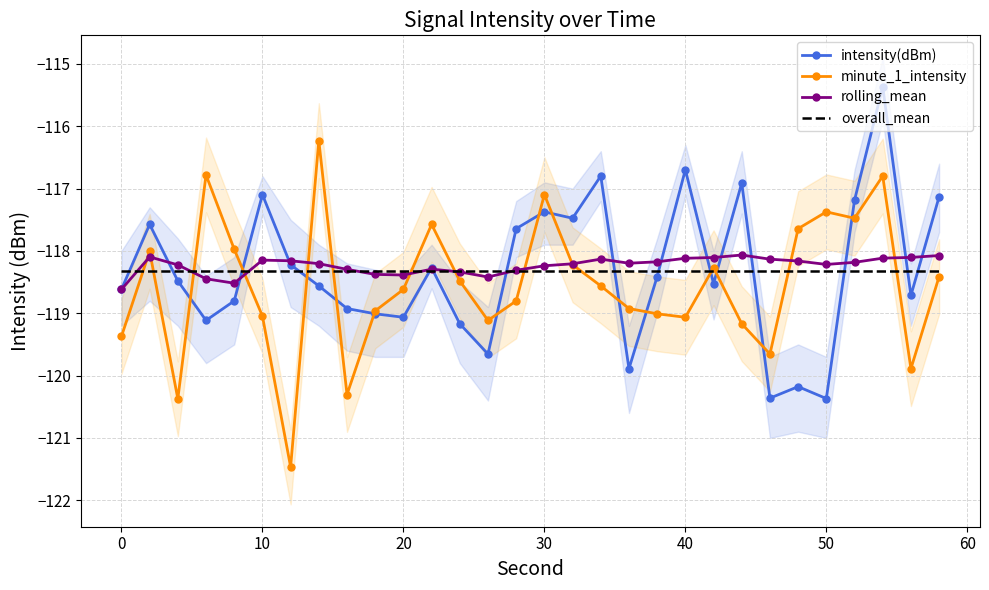

True or false: intensity(dBm) has a value of -117.4 at 30.

True